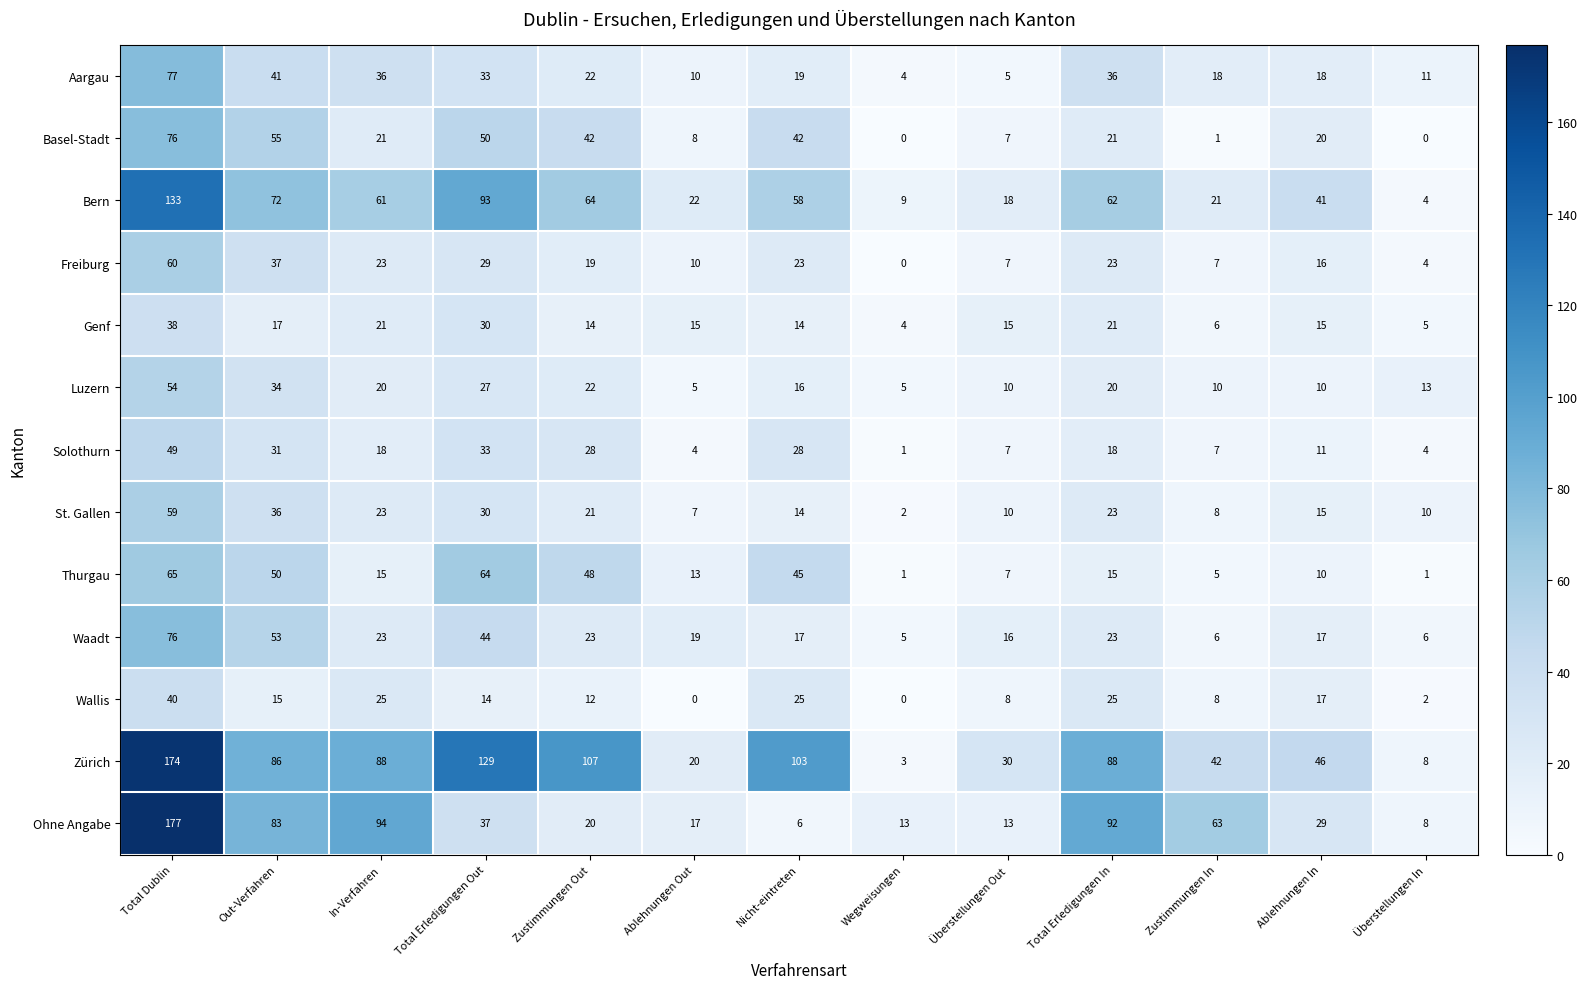

What is the spread (max minus min) of values at Ablehnungen In?

36